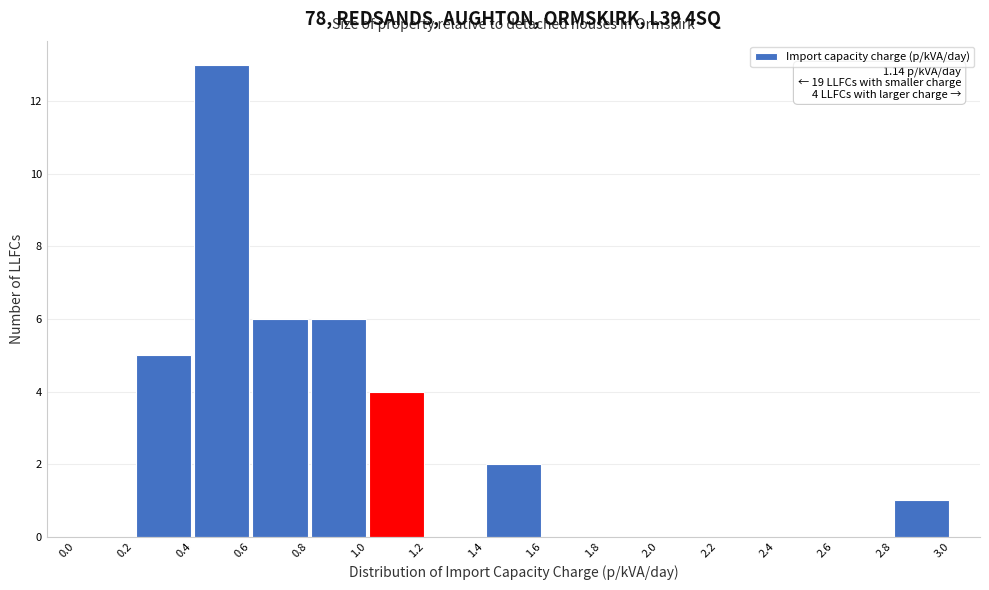

Over which range of the x-axis is the bar tallest?

0.4 to 0.6